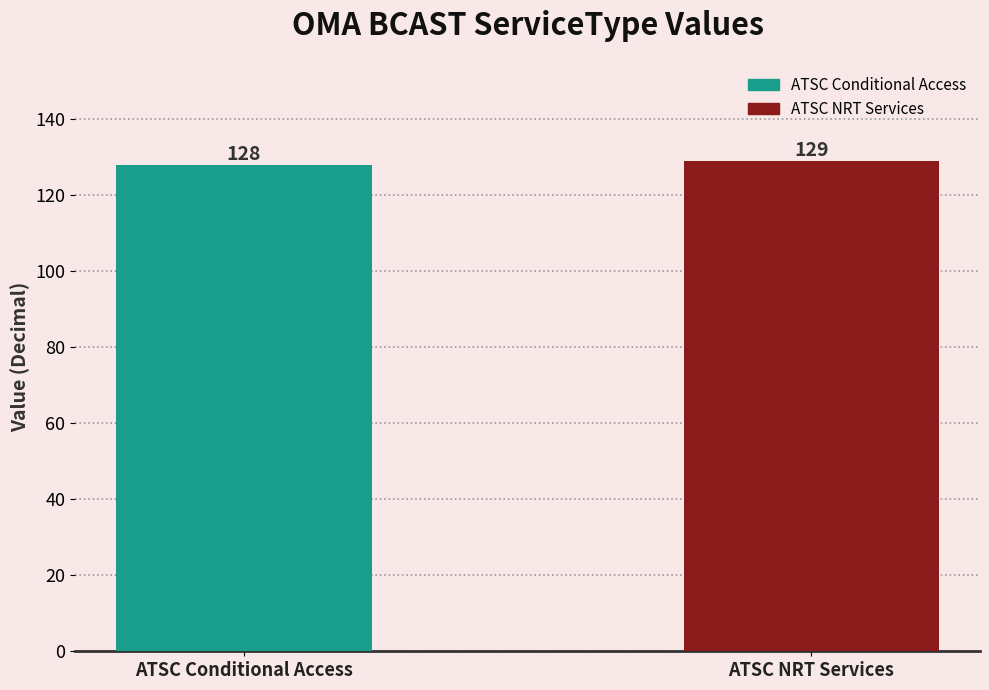

What position from the left is ATSC Conditional Access?

1